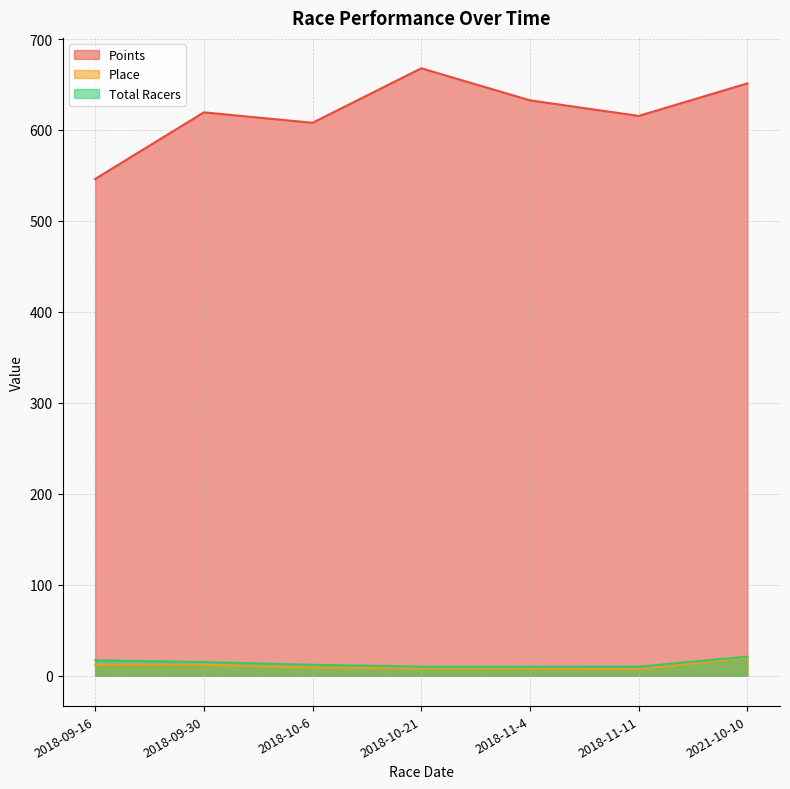

Does the chart display data point markers on the line(s)?

No